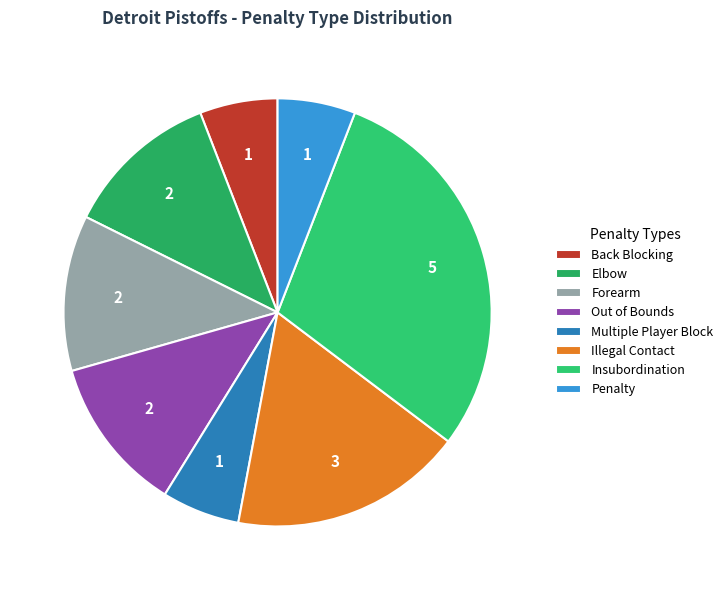

How many slices are in this pie chart?

8